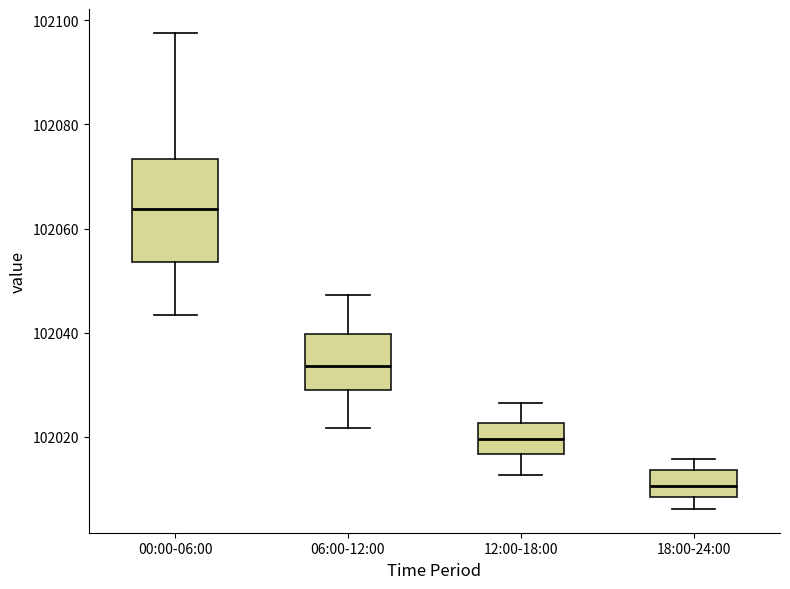

Comparing the boxes themselves (not the whiskers), which one is the tallest?

00:00-06:00